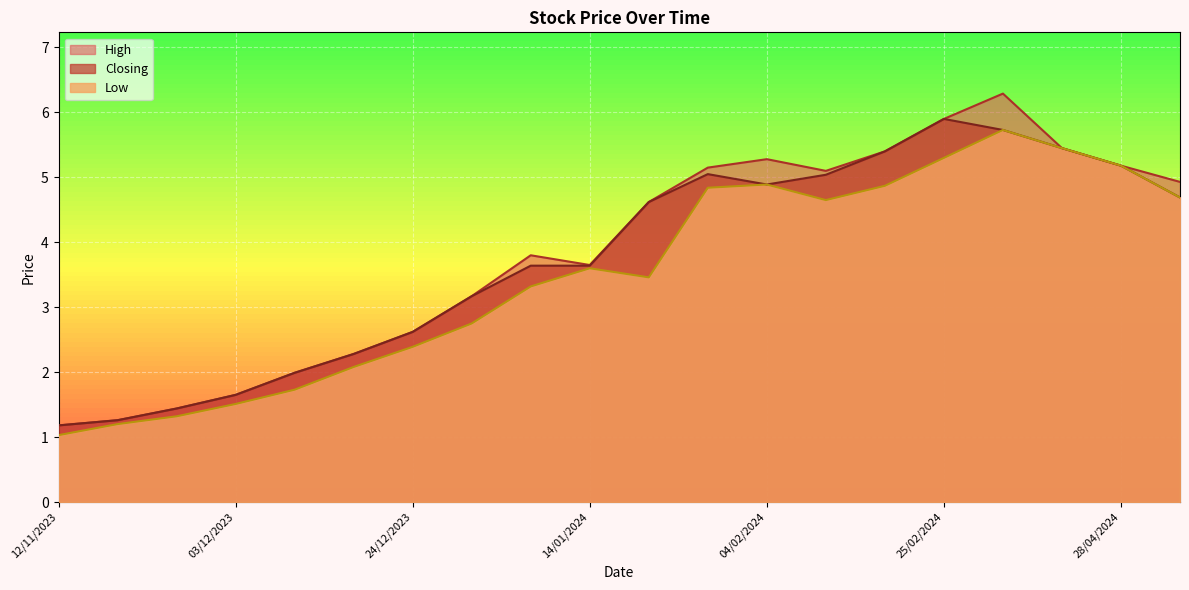

At how many categories does at least one series exceed 1?

20